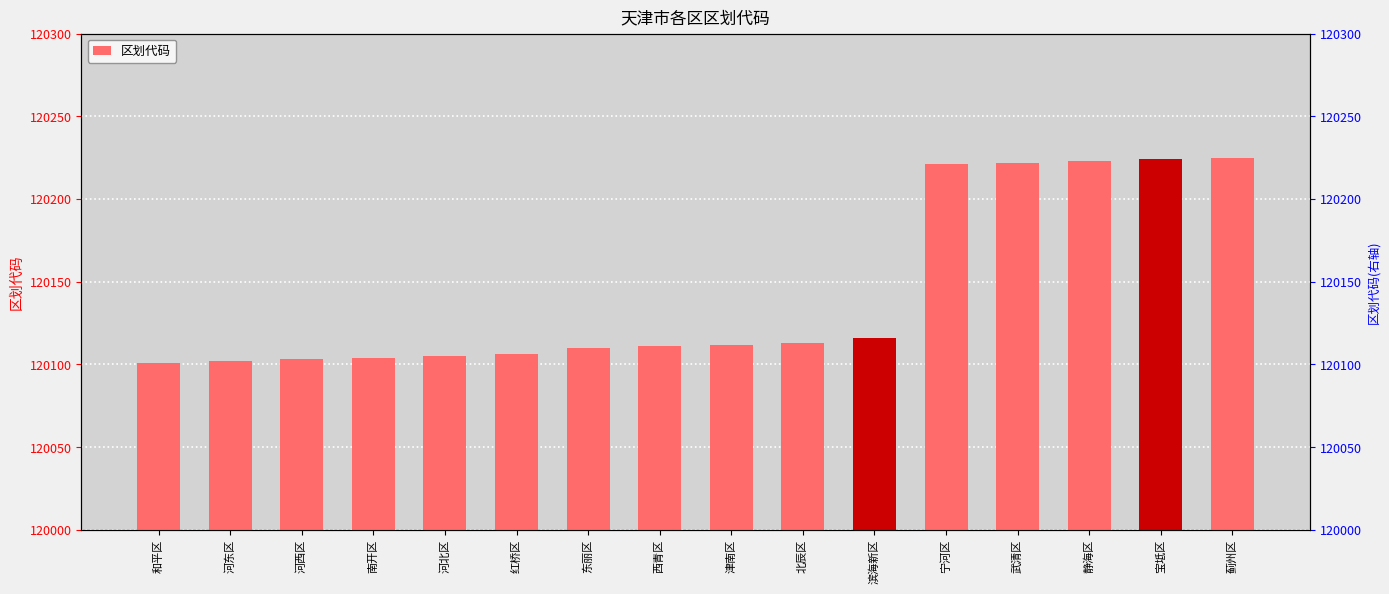

How many data points are less than 120112?

8